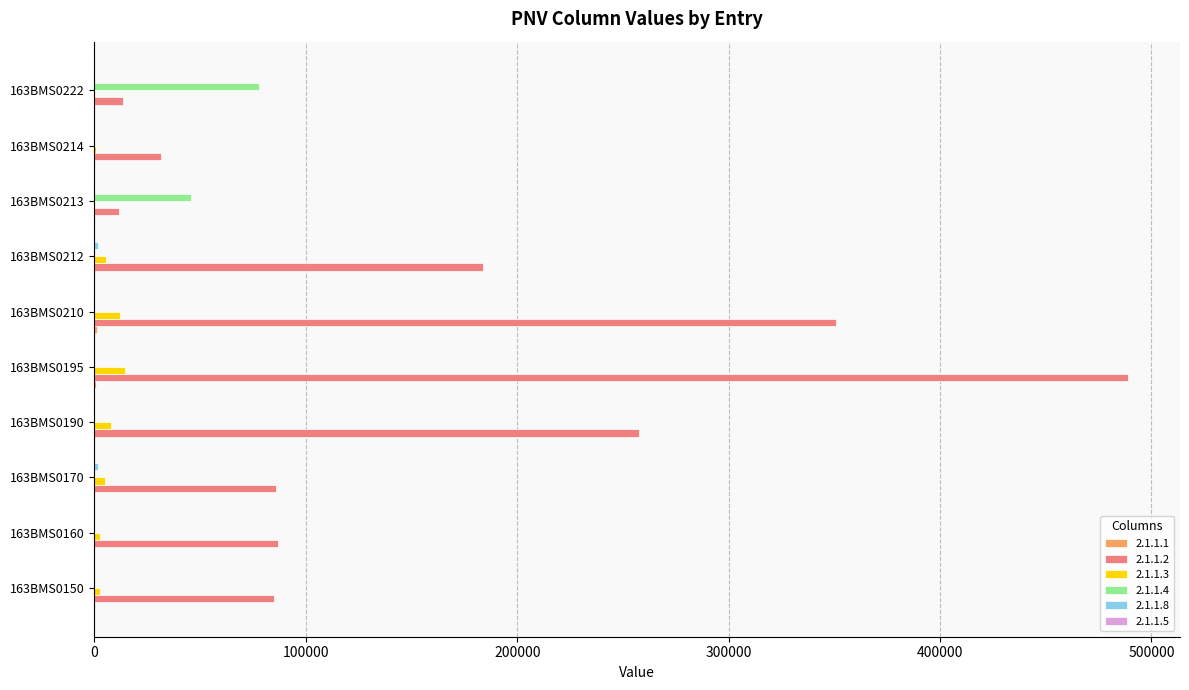

What is the highest value of the 2.1.1.4 series?

77700.0